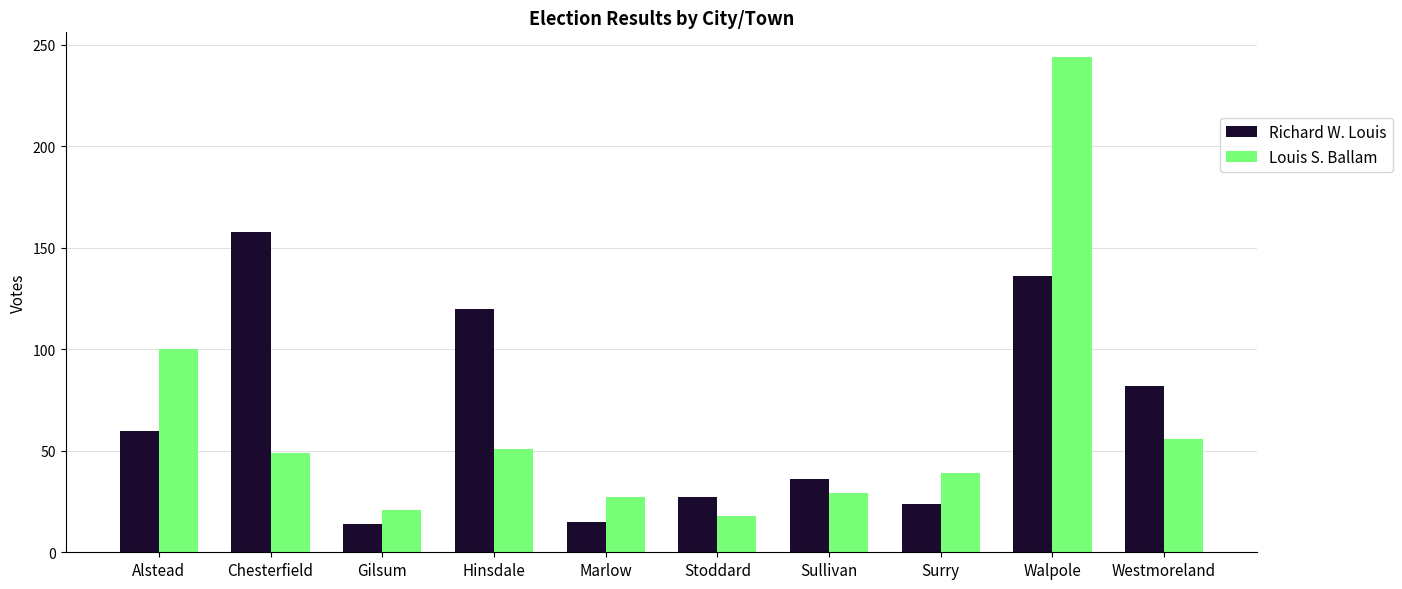

What is the label of the 2nd bar from the left?

Chesterfield